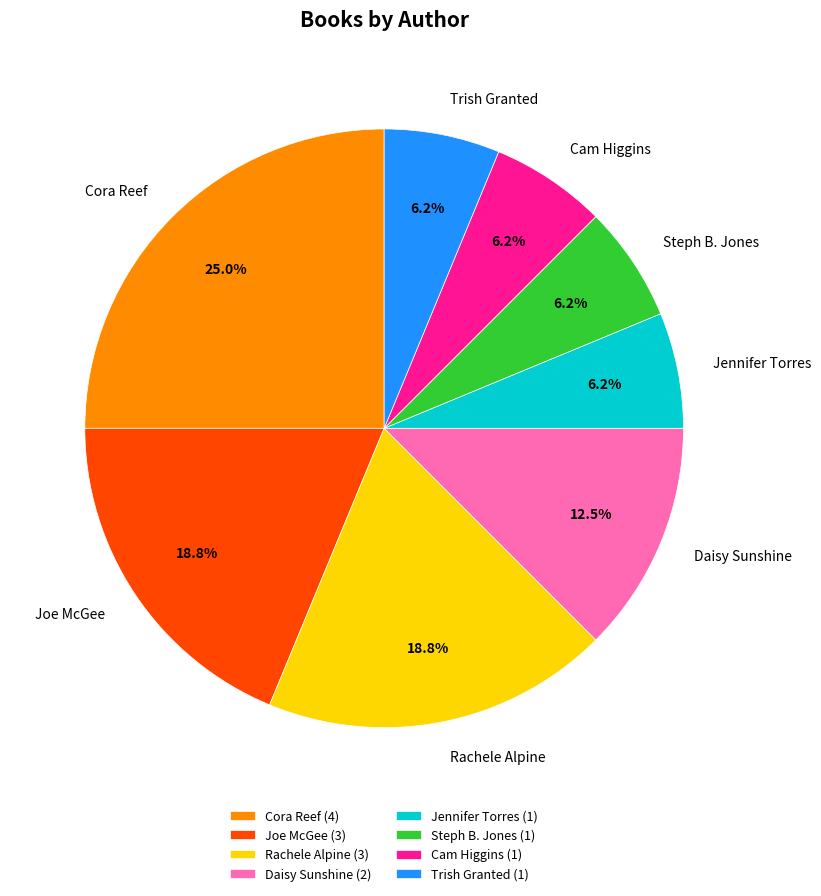

Between Jennifer Torres and Joe McGee, which is larger?

Joe McGee